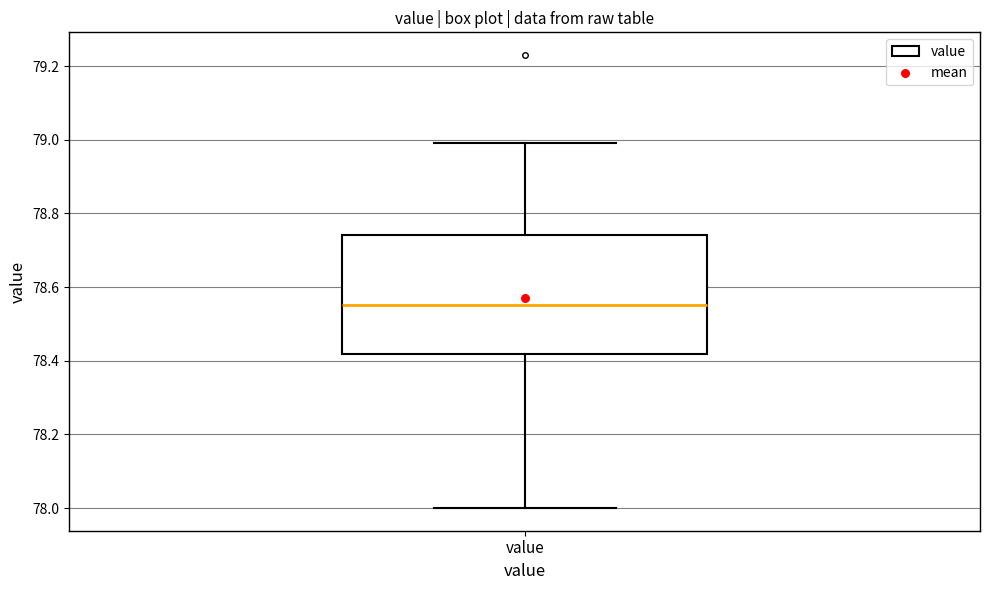

Where is the upper edge of the box for value on the y-axis? The values are not printed on the chart, so give them approximately, as read against the axis.

78.74